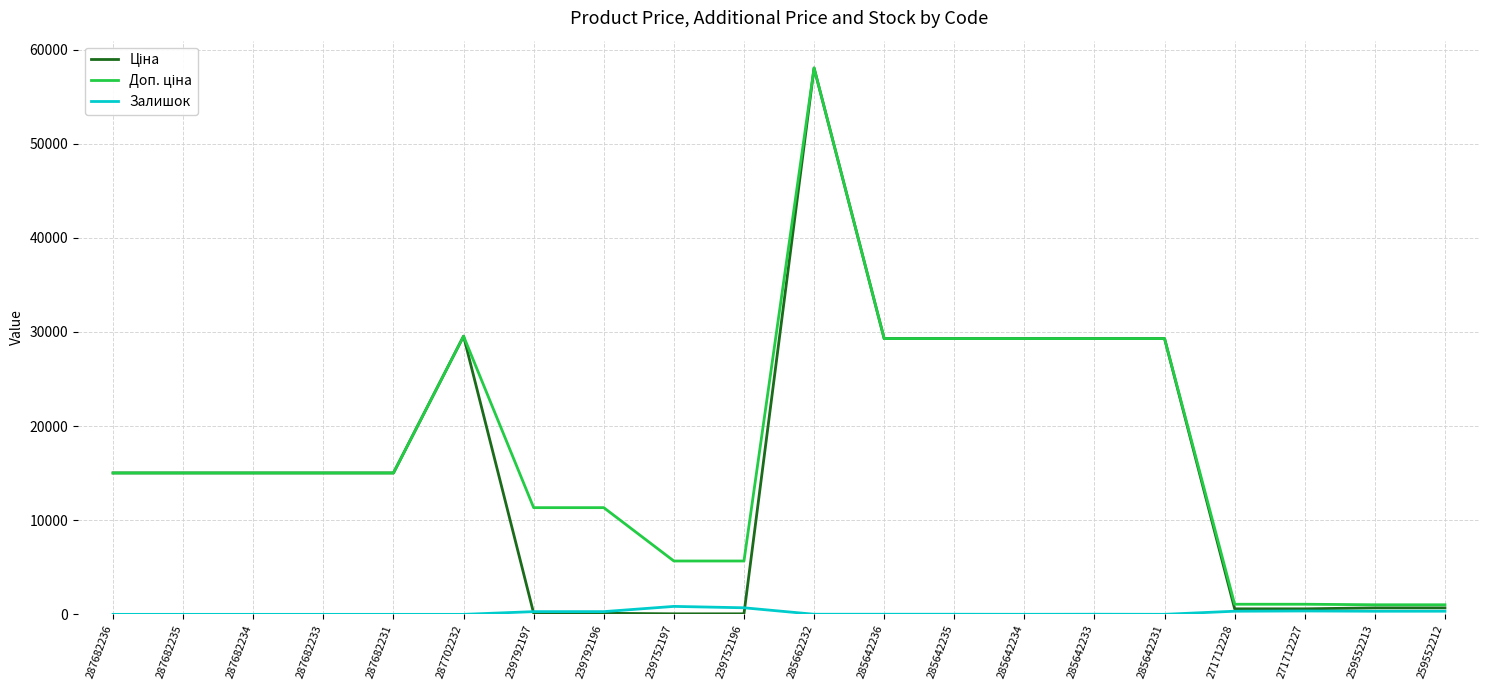

At which category is the sum across all series the highest?

285662232